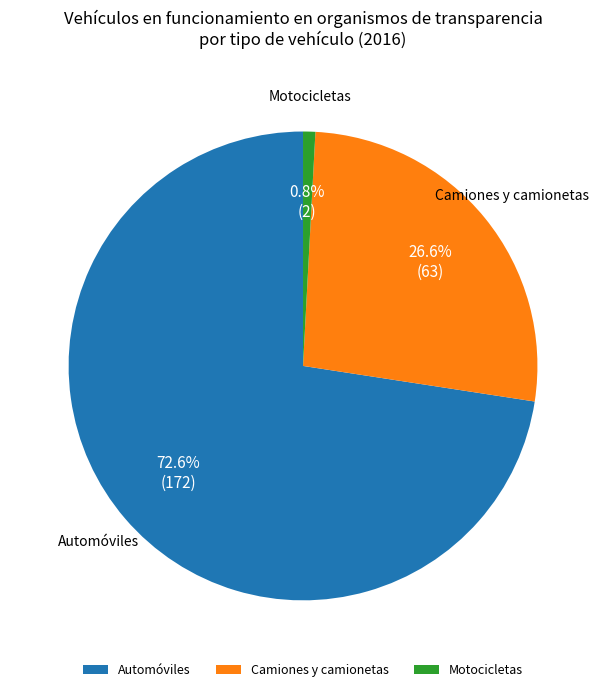

What is the majority slice?

Automóviles